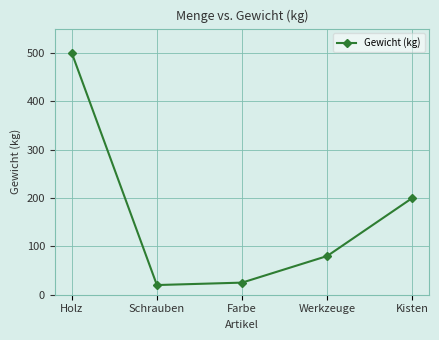

At which category does the data reach its first local valley?

Schrauben